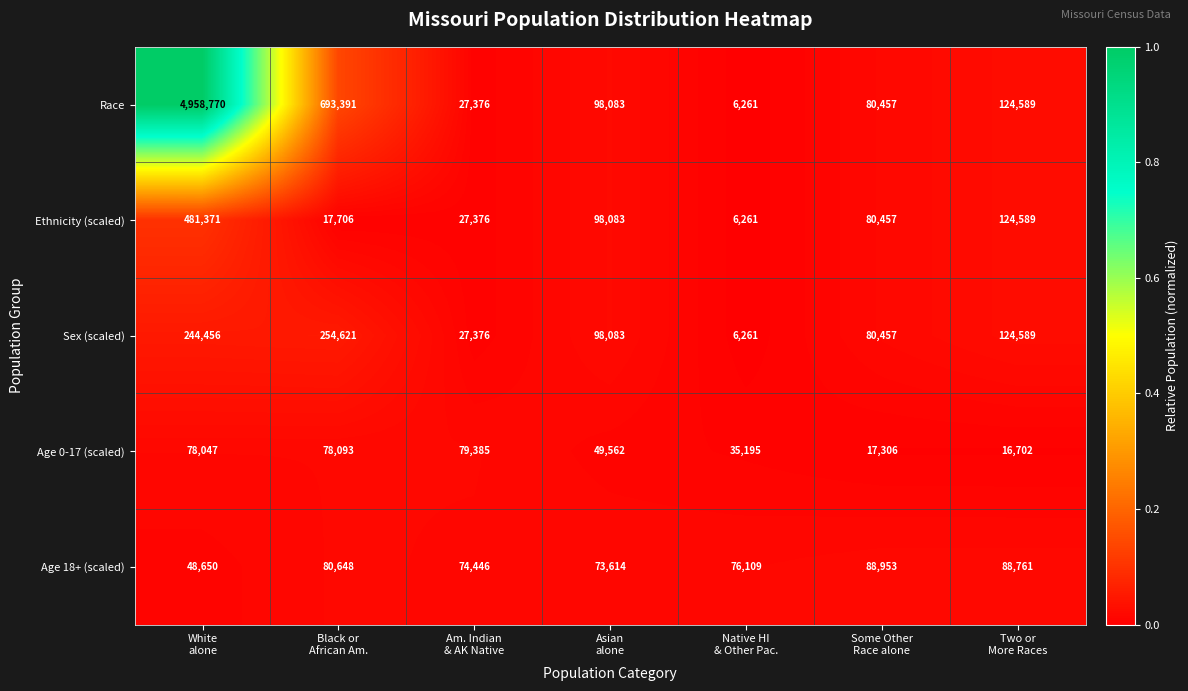

Count the number of data series in this chart.

5